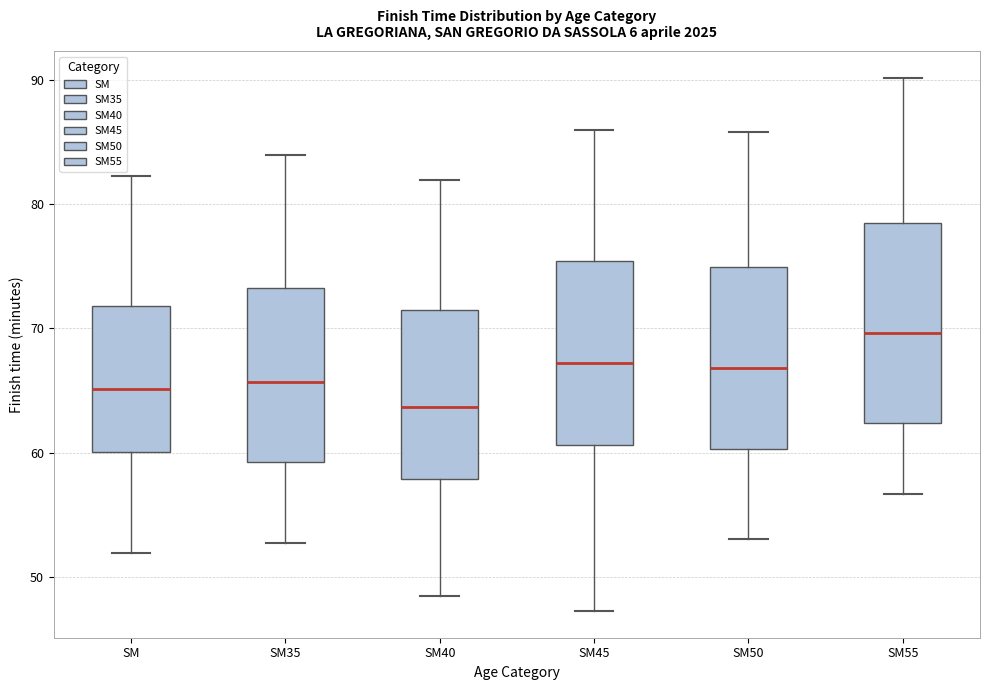

Comparing the boxes themselves (not the whiskers), which one is the tallest?

SM55